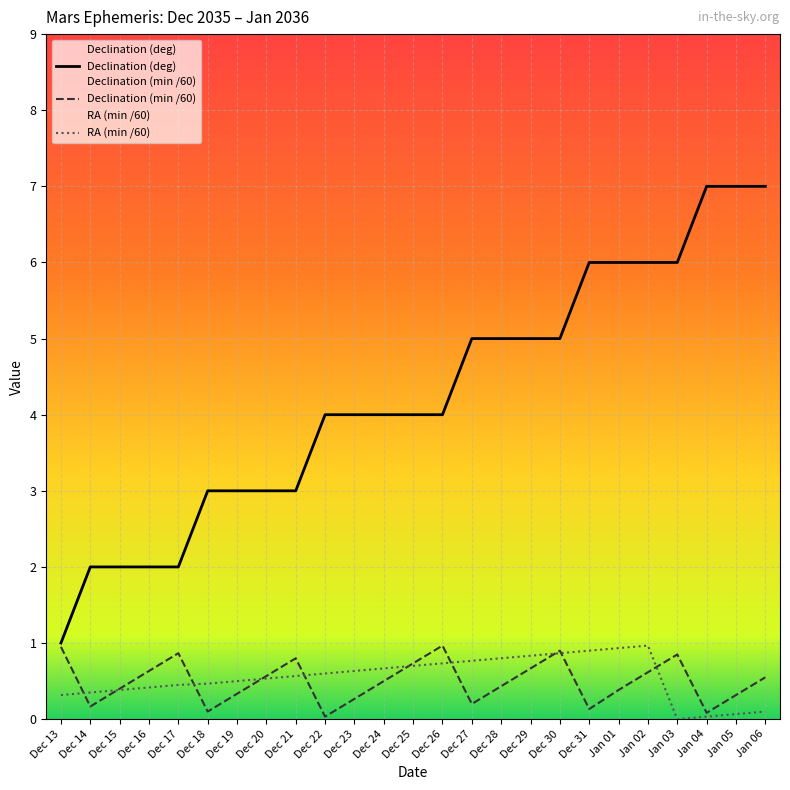

After their last crossing, which series has the higher values: RA (min /60) or Declination (min /60)?

Declination (min /60)